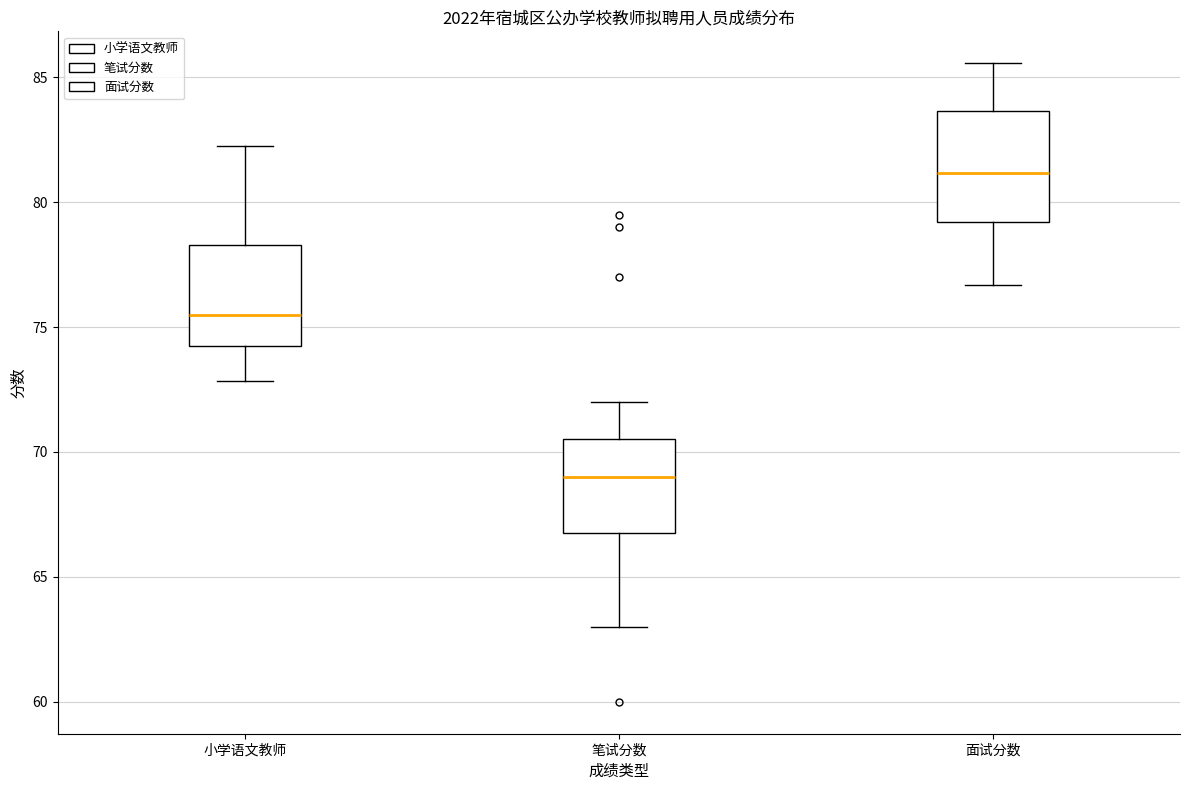

Which box's median line is the lowest?

笔试分数